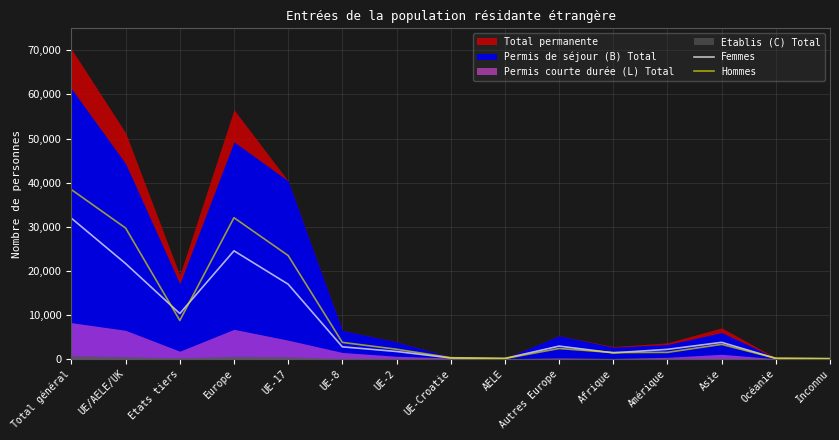

In Hommes, how many points are higher than both neighbors (excluding endpoints)?

3